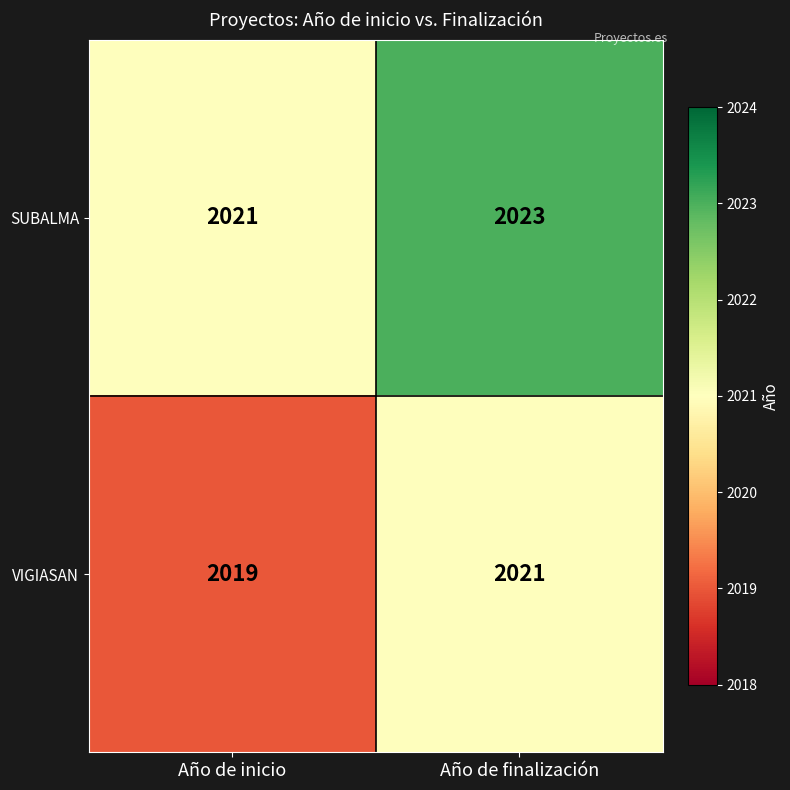

What is the spread (max minus min) of values at Año de inicio?

2